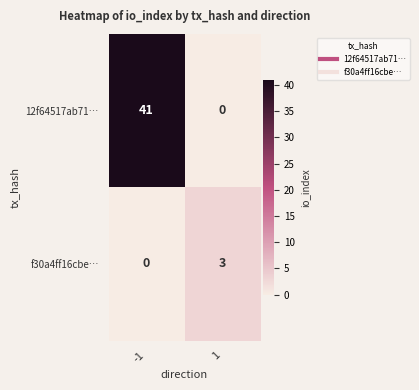

Is it true that 12f64517ab71… equals 0 at 1?

True